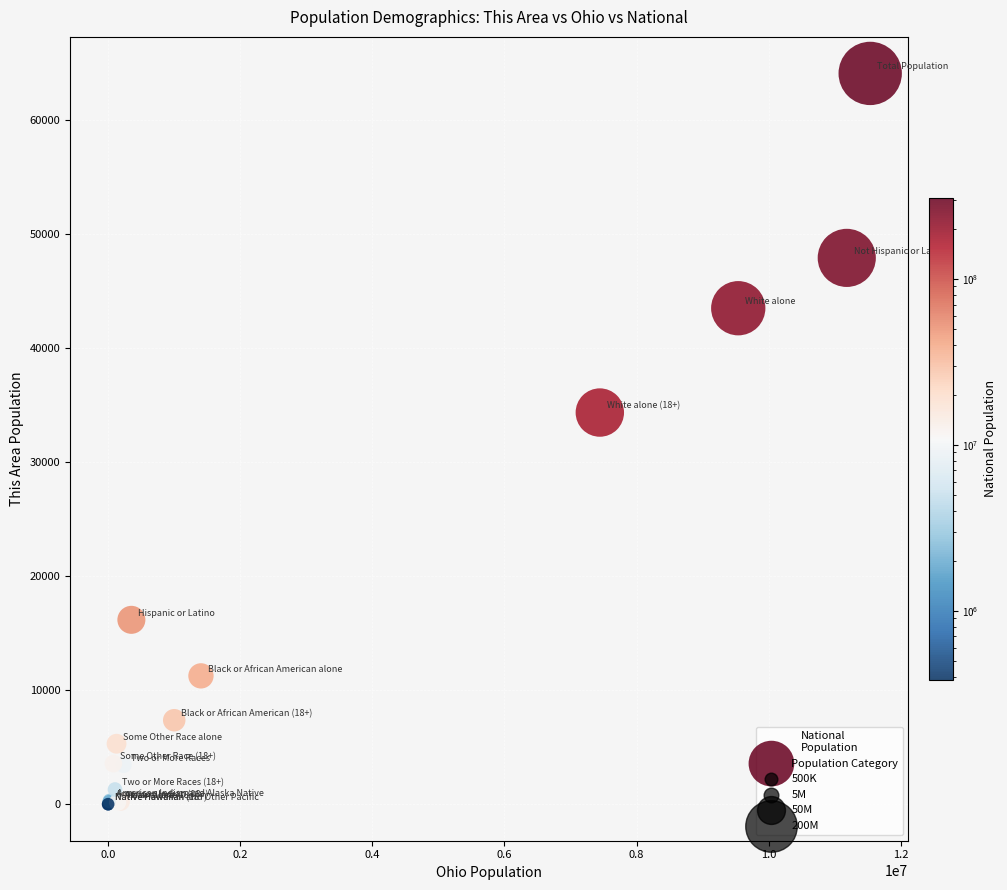

What Y value in the scatter plot is closest to 32053?

34356